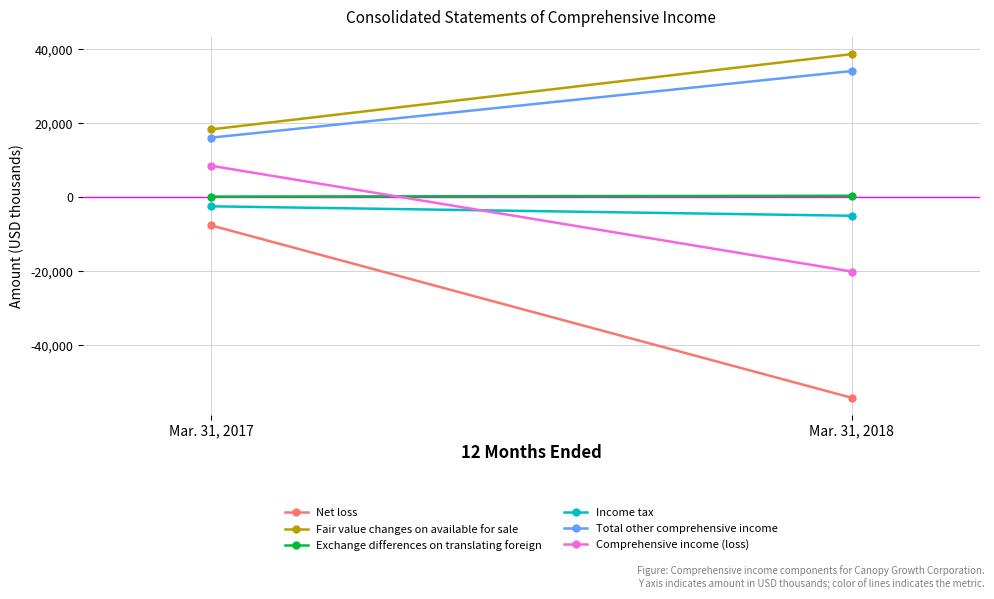

What is the value of the Exchange differences on translating foreign point at the 1st from the left?

198